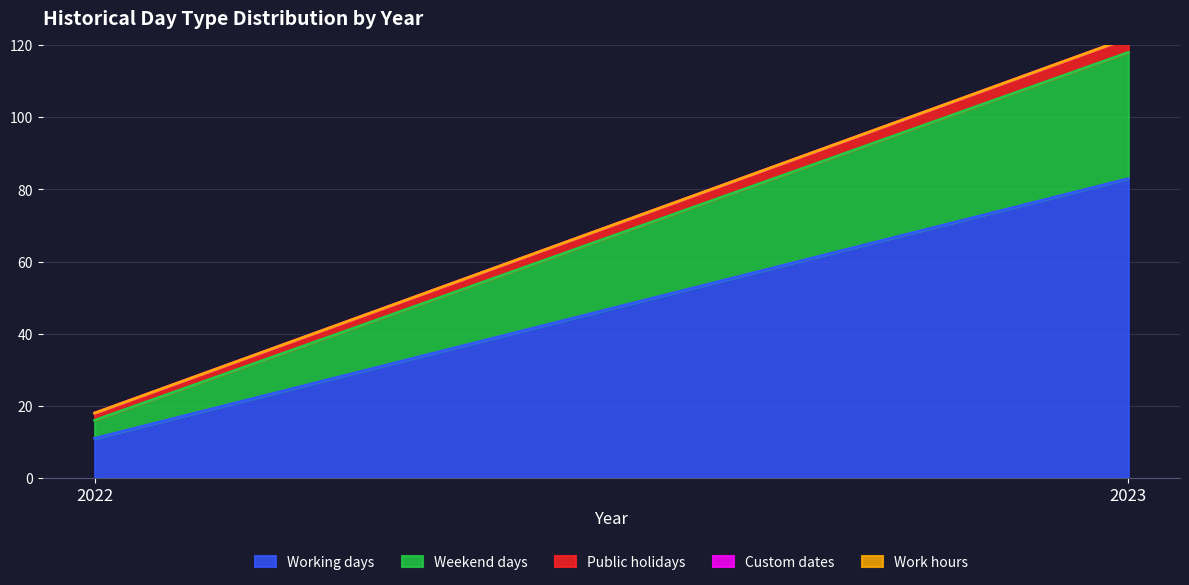

What is the sum of the Weekend days values at 2022 and 2023?

40